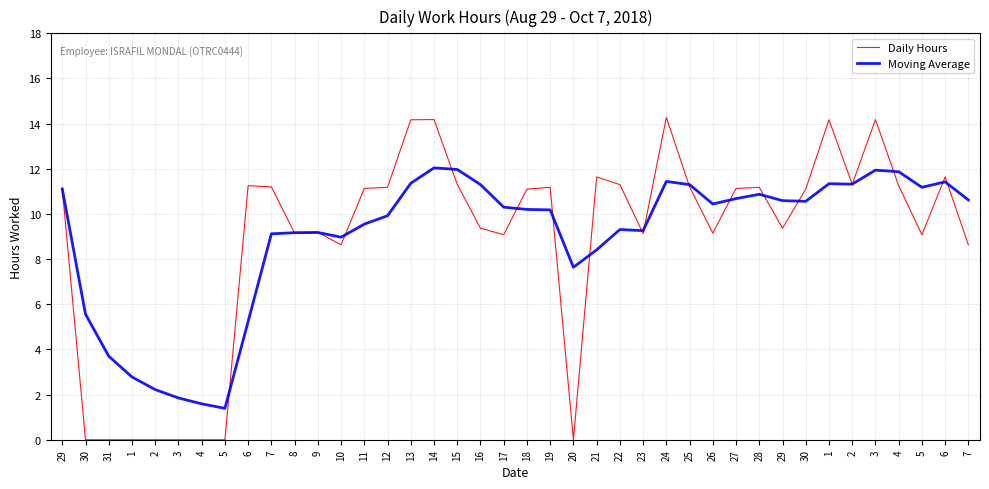

What are all the series names shown in the legend?

Daily Hours, Moving Average